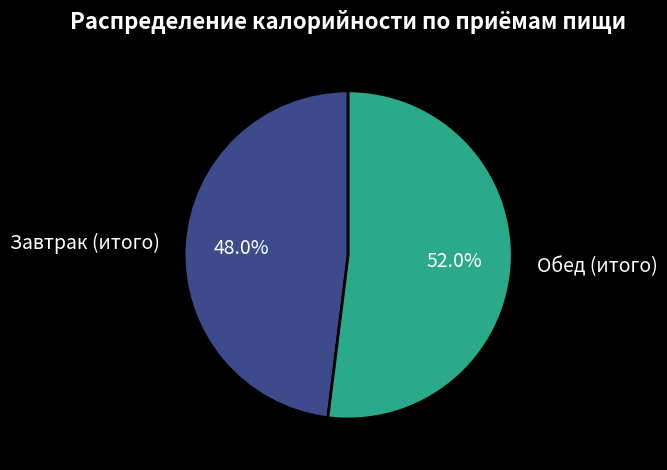

True or false: Завтрак (итого) accounts for 60% of the total.

False